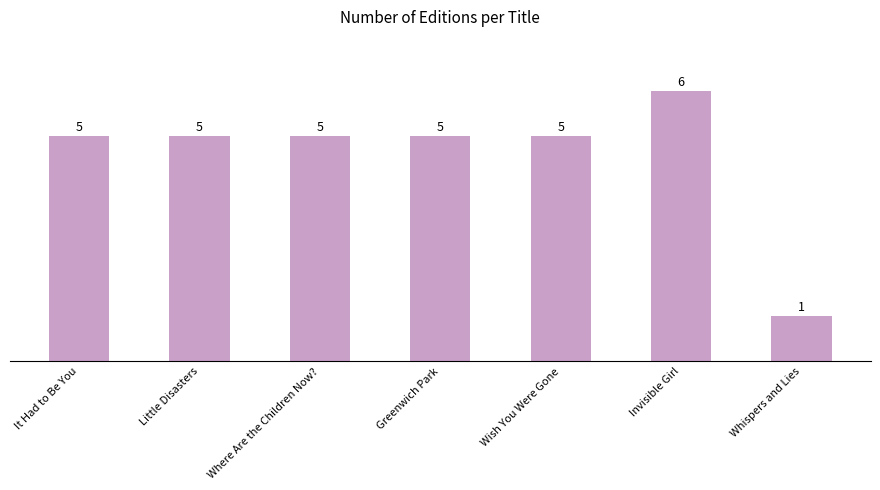

What is the ratio of the value at Invisible Girl to the value at Whispers and Lies?

6.0